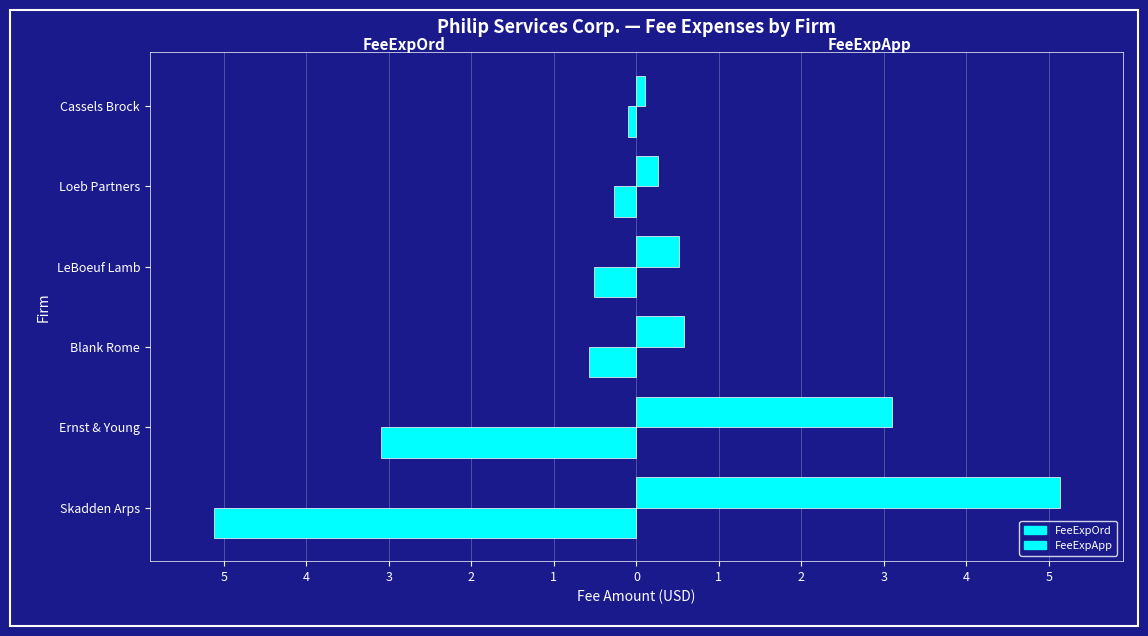

How many series are shown in this chart?

2